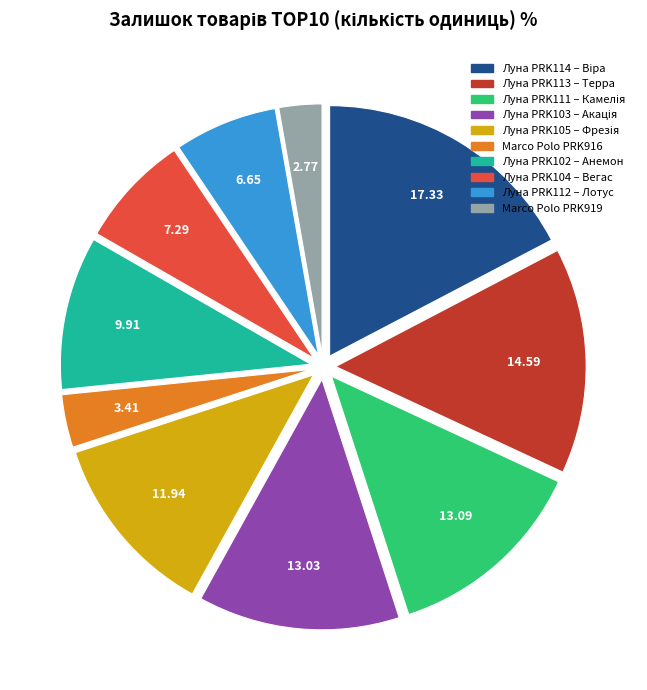

Is there any slice that represents more than half of the pie?

No